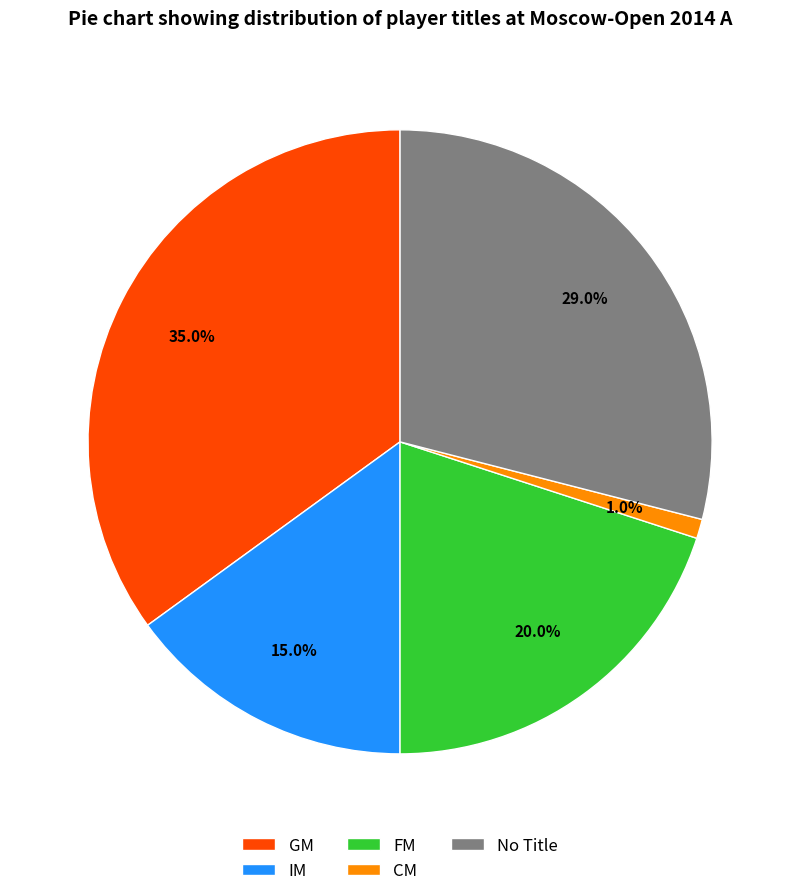

Which has a higher value, IM or FM?

FM